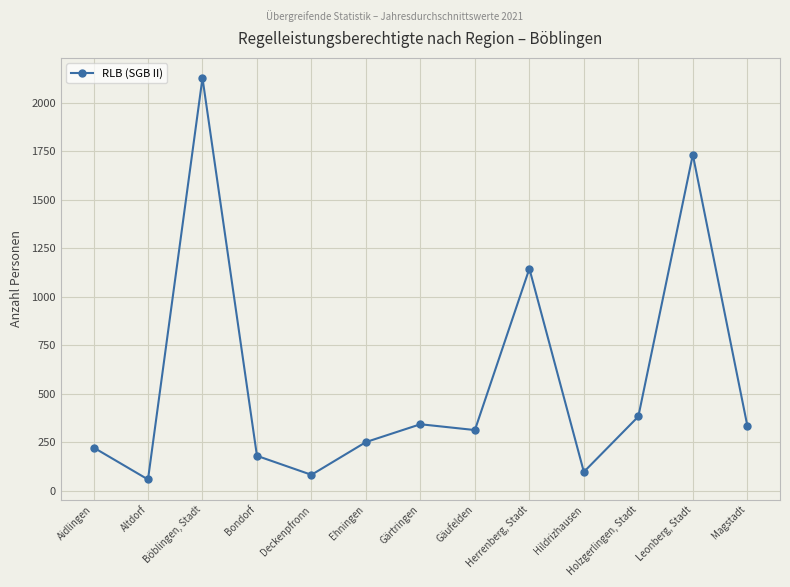

Which category has the lowest value across all series?

Altdorf